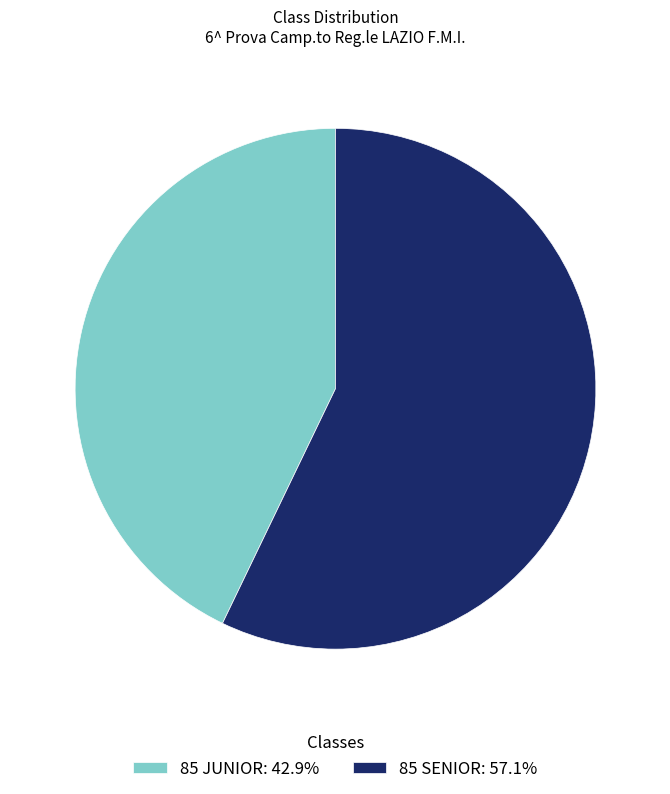

Rank the categories by value from highest to lowest.

85 SENIOR, 85 JUNIOR